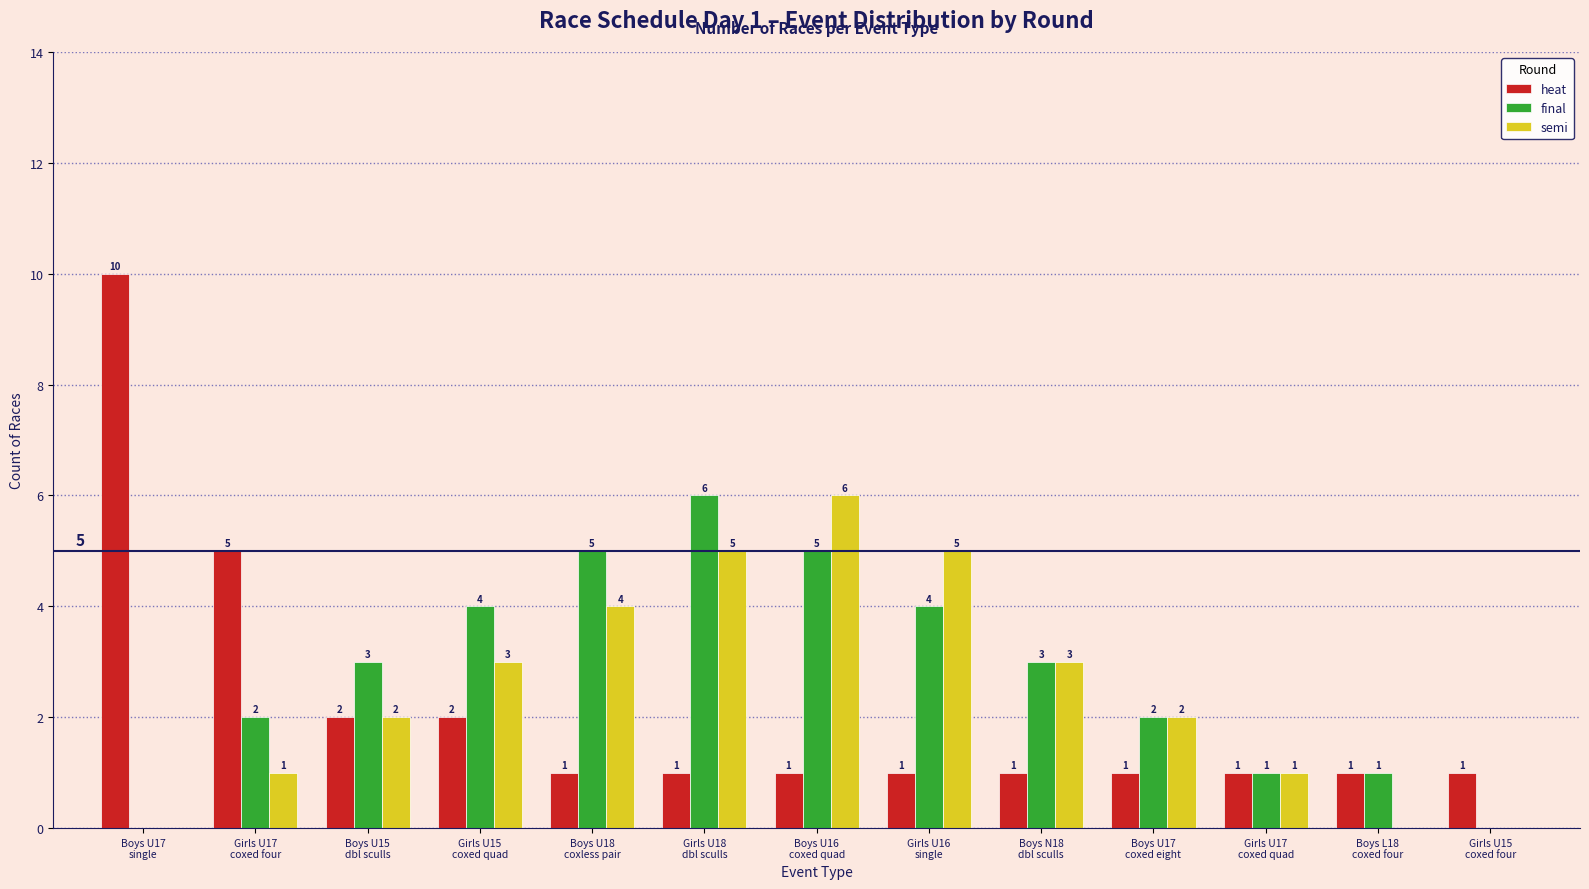

What is the total value across all series at Boys U15
dbl sculls?

7